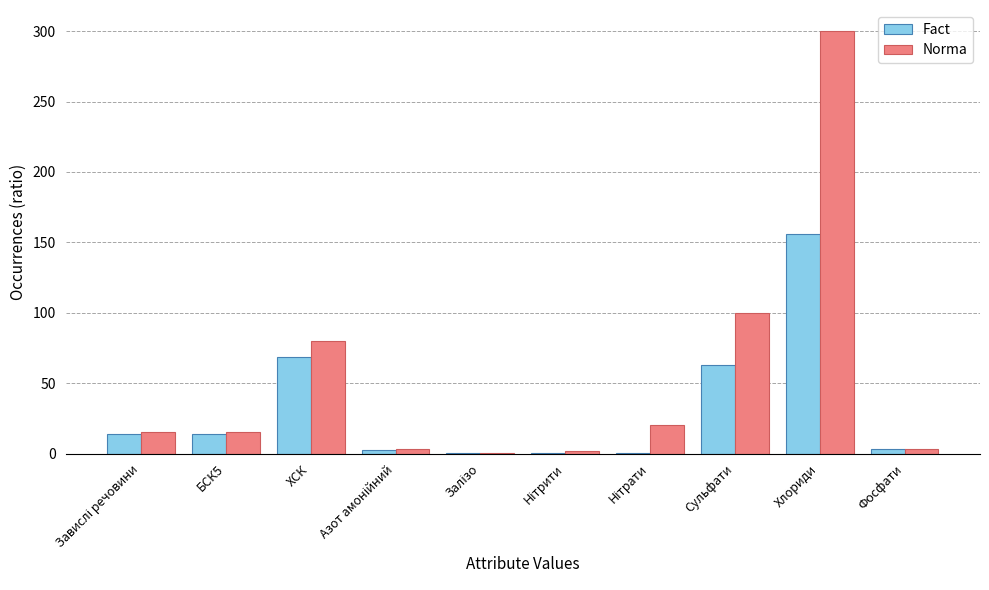

The value of Fact at Хлориди is 71.0. True or false?

False